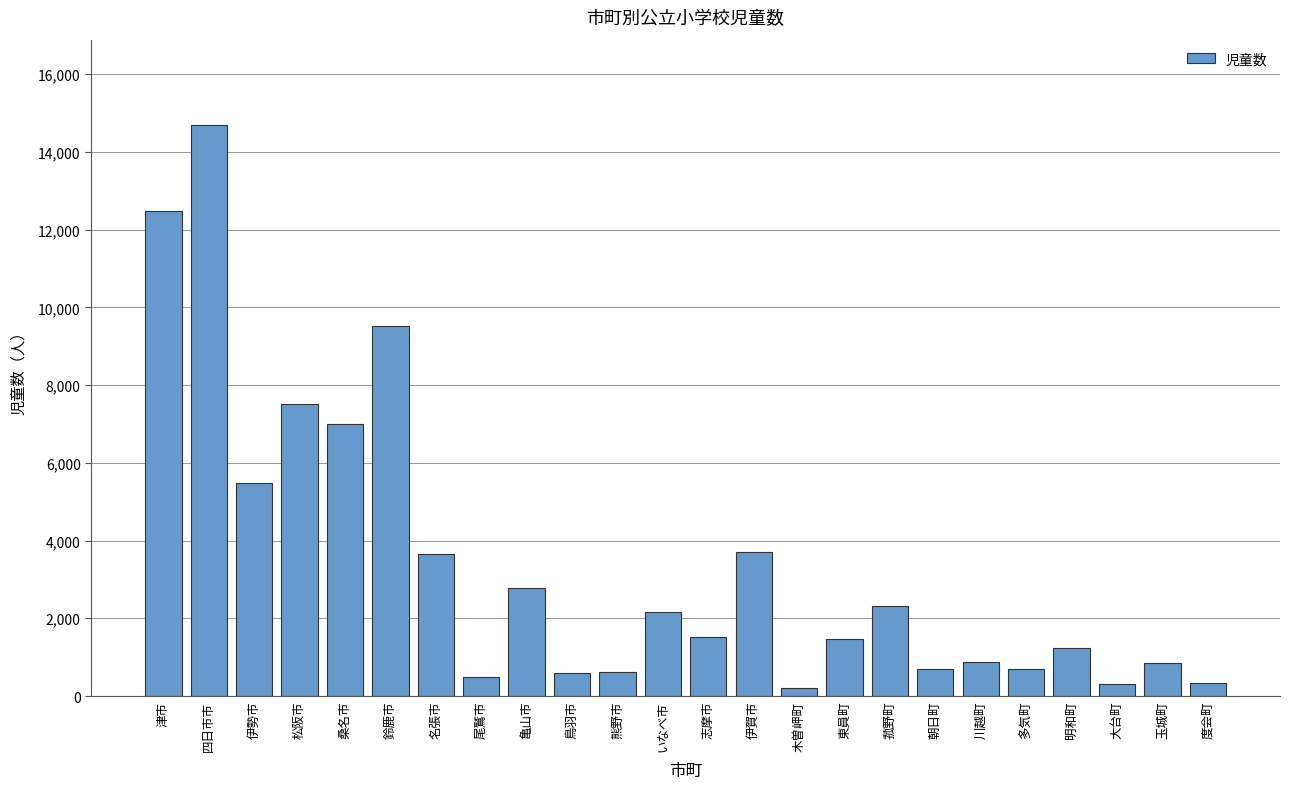

The value at 尾鷲市 is 488. True or false?

True